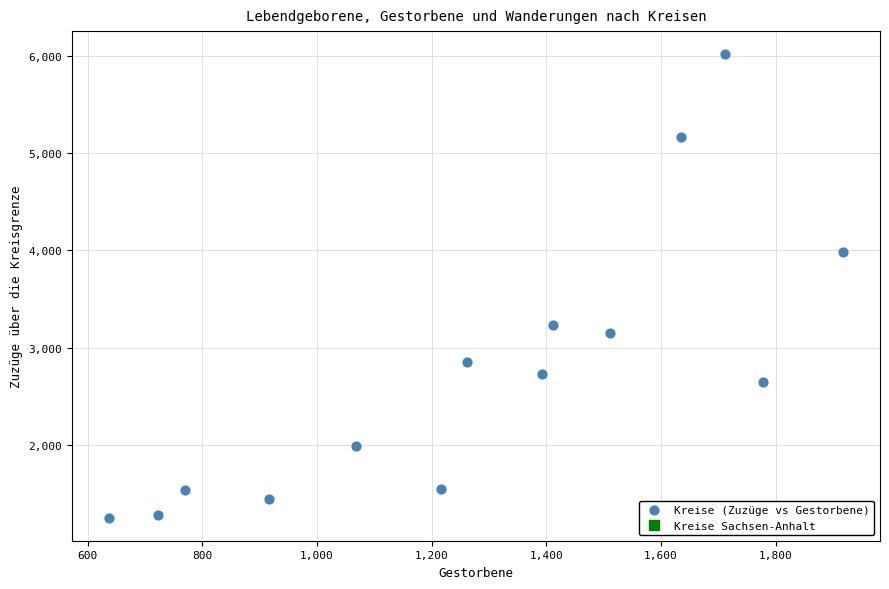

What is the range of X values (max minus min)?

1281